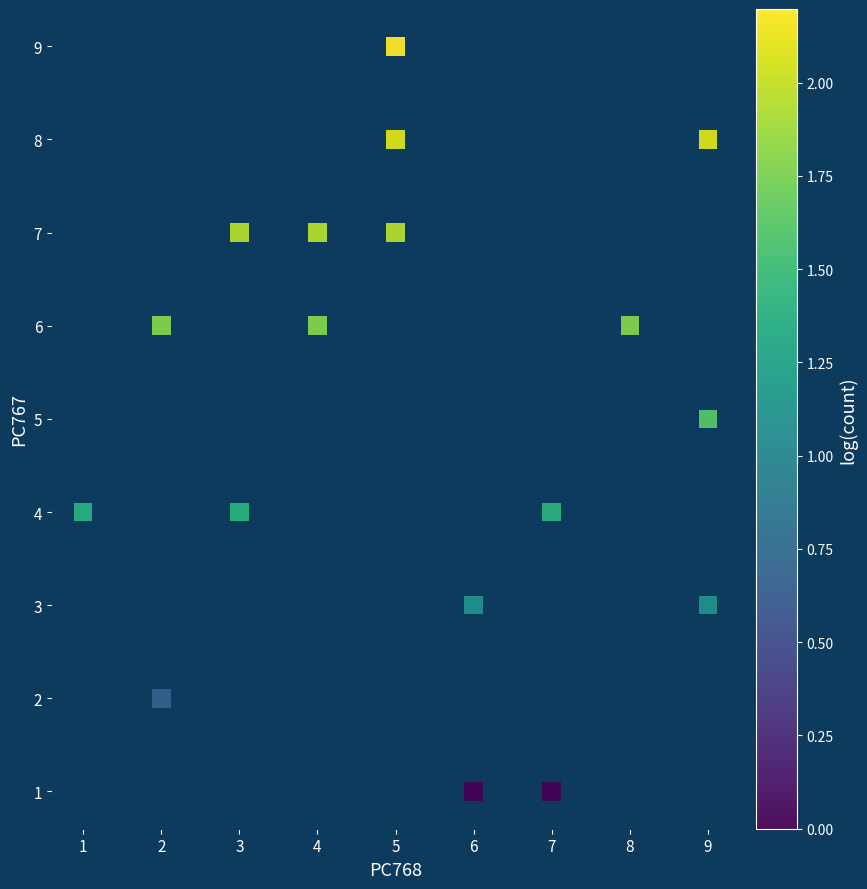

What is the range of Y values (max minus min)?

8